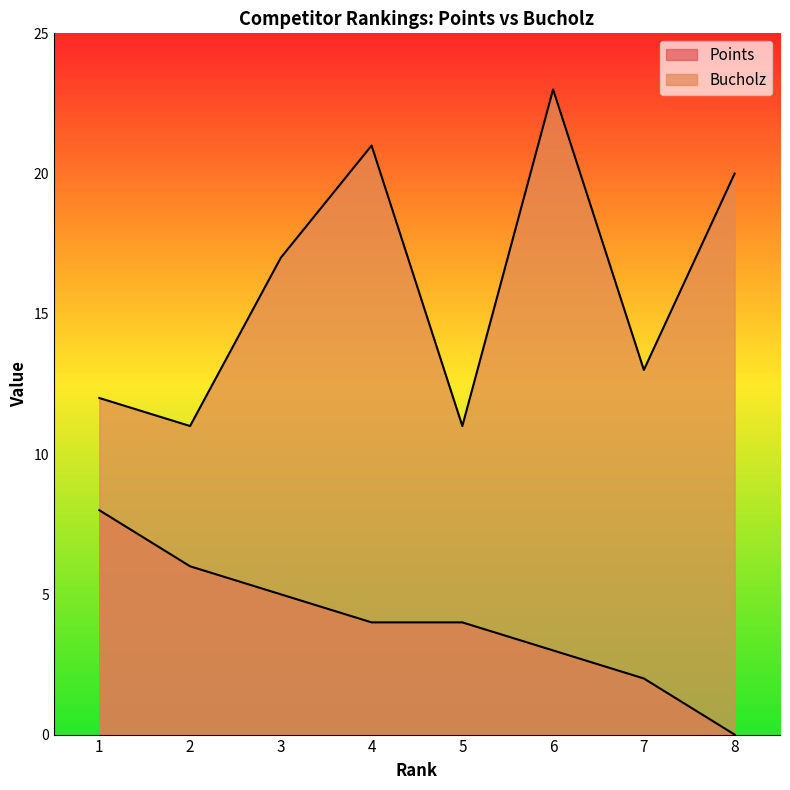

Rank the series by their maximum value, from lowest to highest.

Points, Bucholz